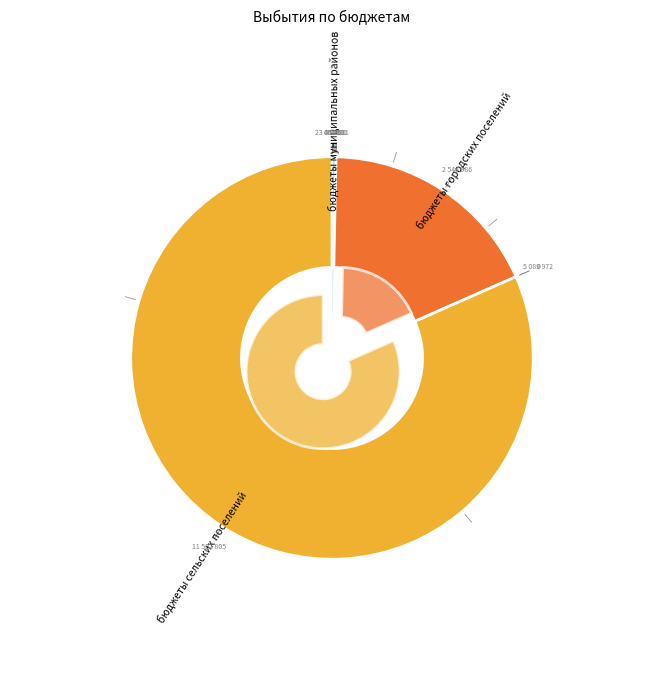

Do бюджеты сельских поселений and бюджеты городских поселений together represent more than half of the pie?

Yes